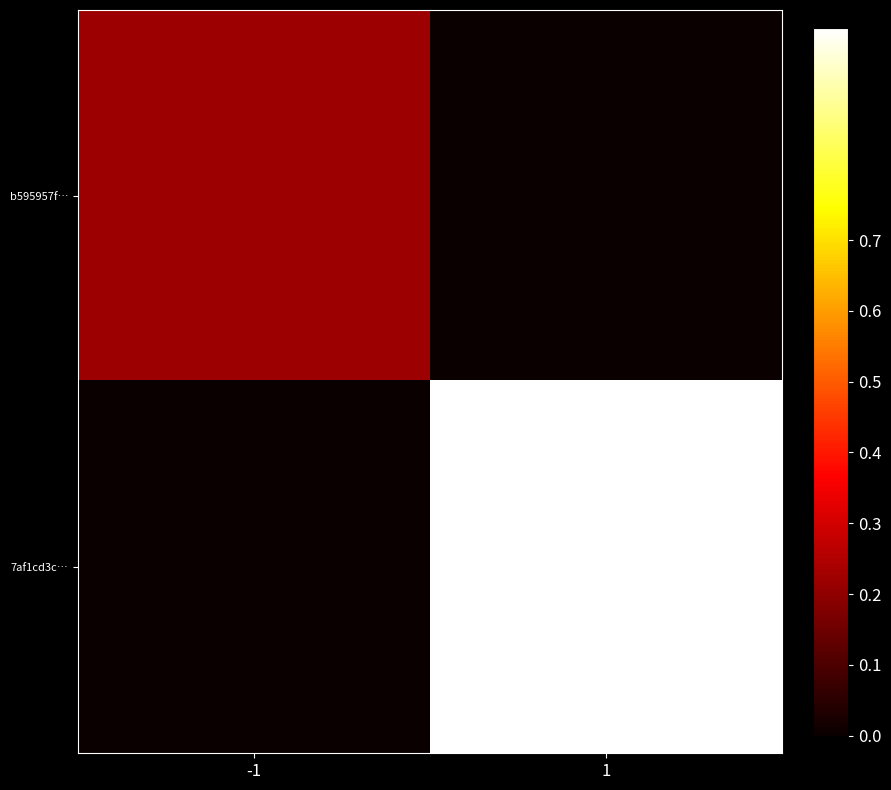

At 1, list the series in order from largest to smallest.

7af1cd3c…, b595957f…